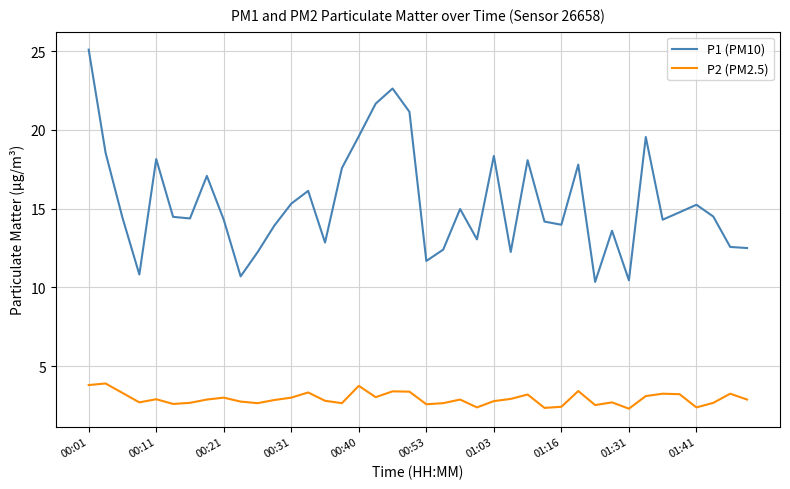

At how many categories does at least one series exceed 21?

4